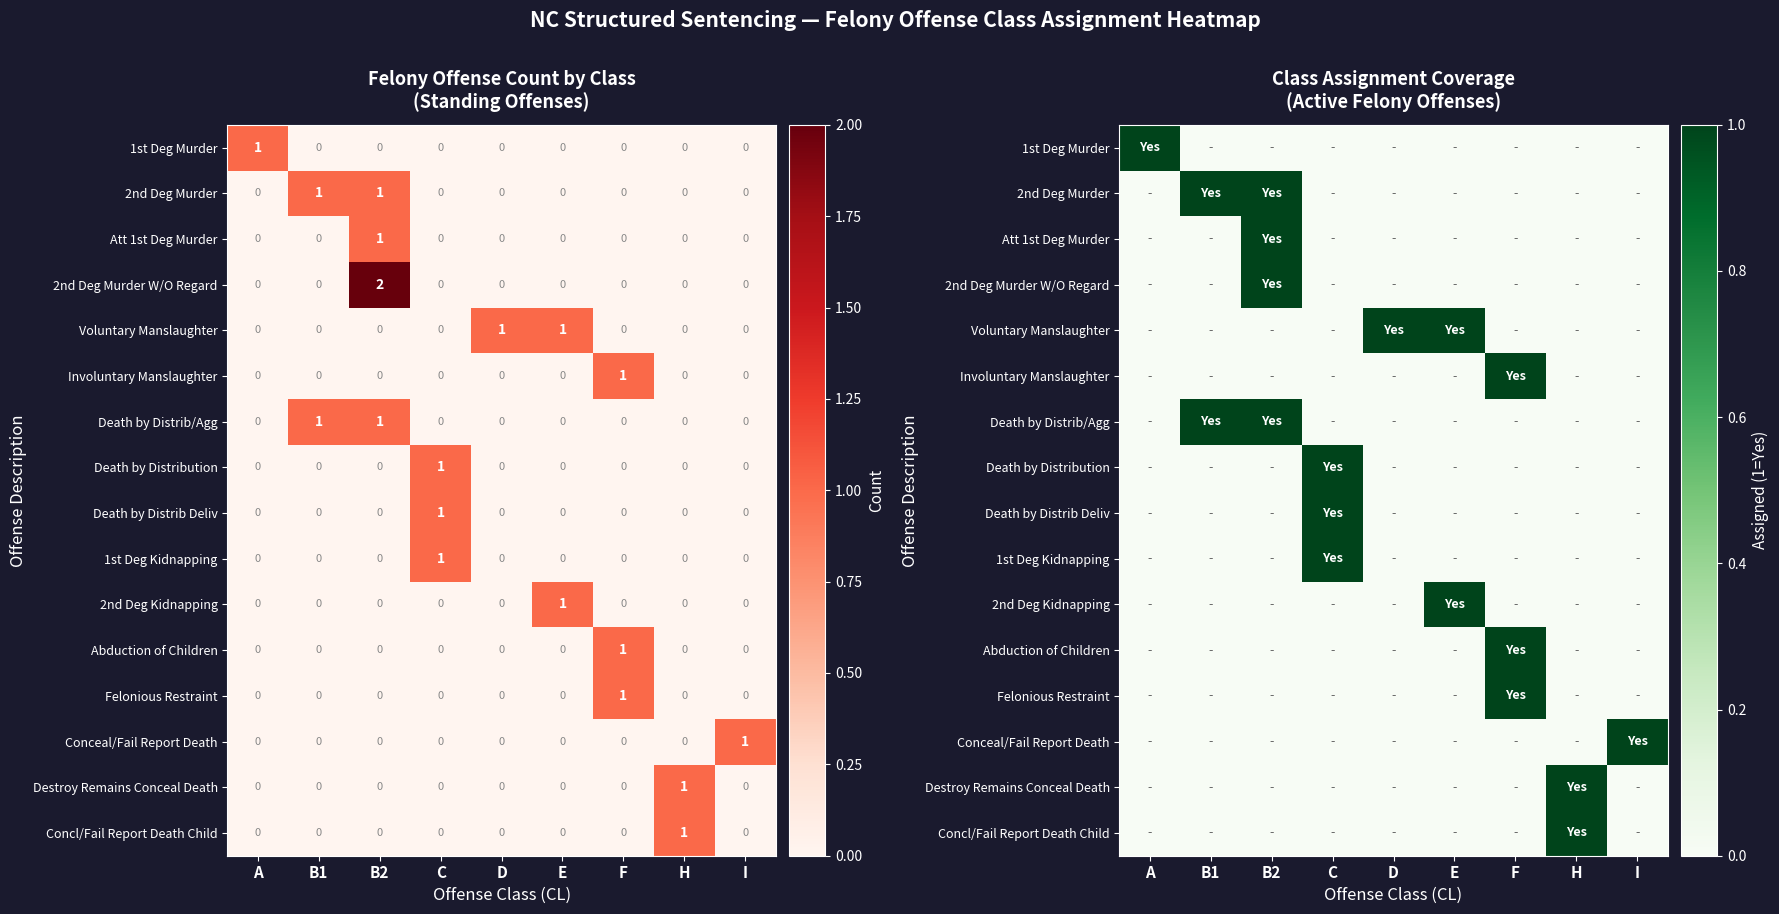

Which series has the largest total across all categories?

2nd Deg Murder